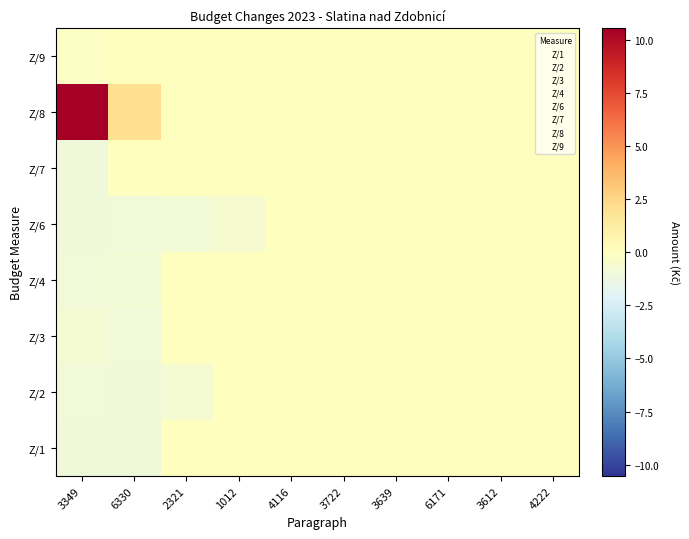

Count the Z/9 values in the range 0 to 1.

9